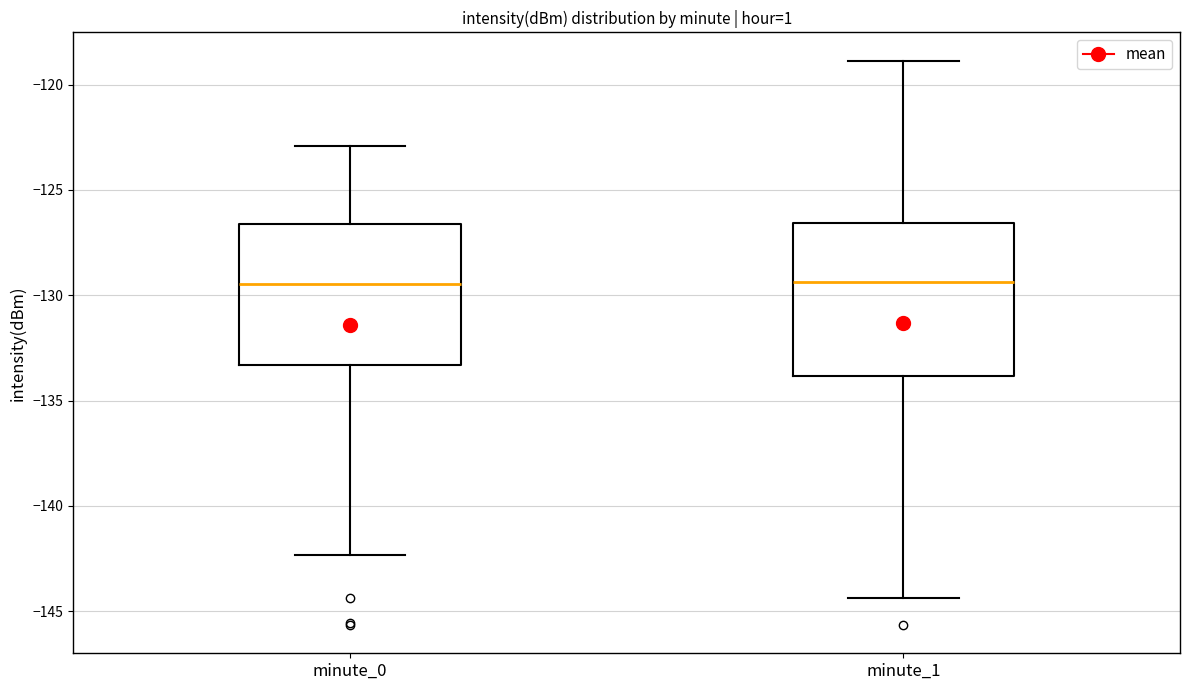

Reading left to right, read every box against the y-axis: the position of its median line, the range the box covers, and the ends of its whiskers. The values are not printed on the chart, so give them approximately, as read against the axis.

minute_0: median -129.5, box -133.5 to -126.5, whiskers -142.5 to -123.0
minute_1: median -129.5, box -134.0 to -126.5, whiskers -144.5 to -119.0